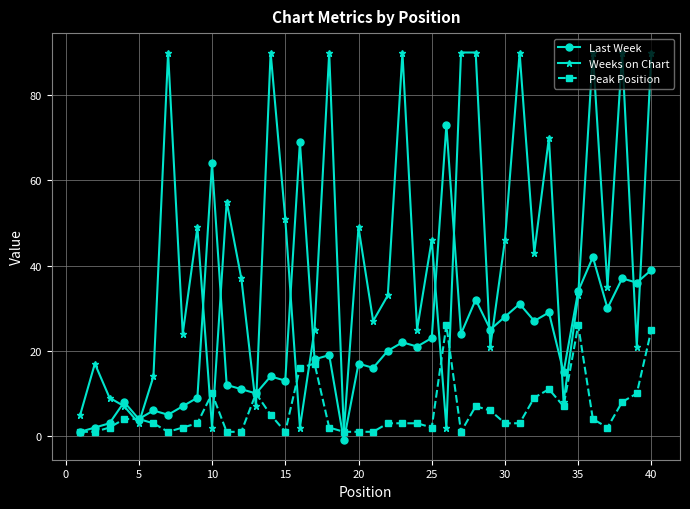

List the series in order of their overall mean, lowest first.

Peak Position, Last Week, Weeks on Chart